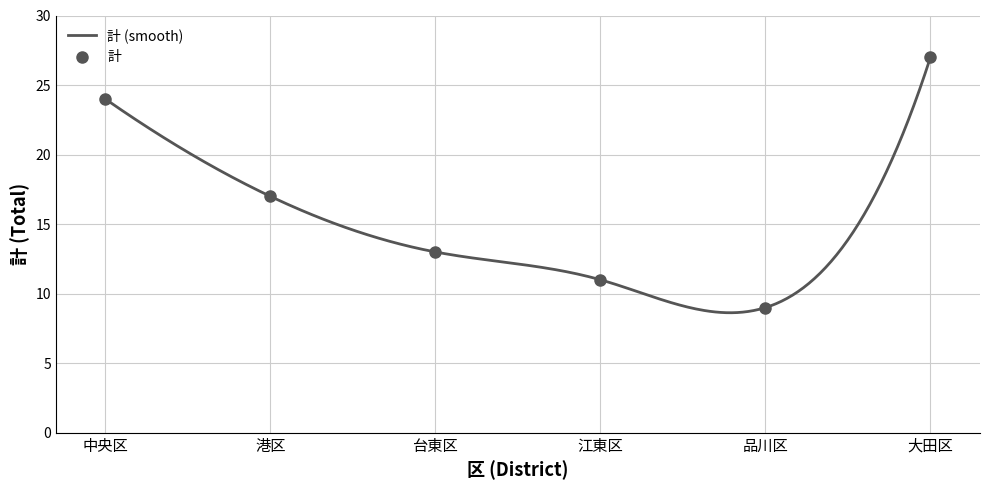

What is the change in value from 中央区 to 江東区?

-13